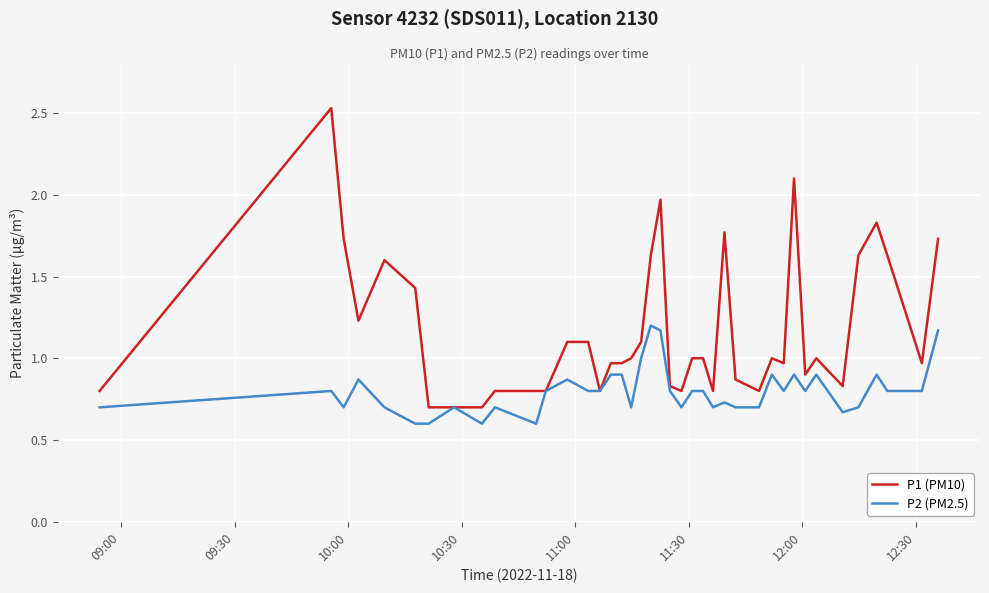

What is the smallest value displayed?

0.6